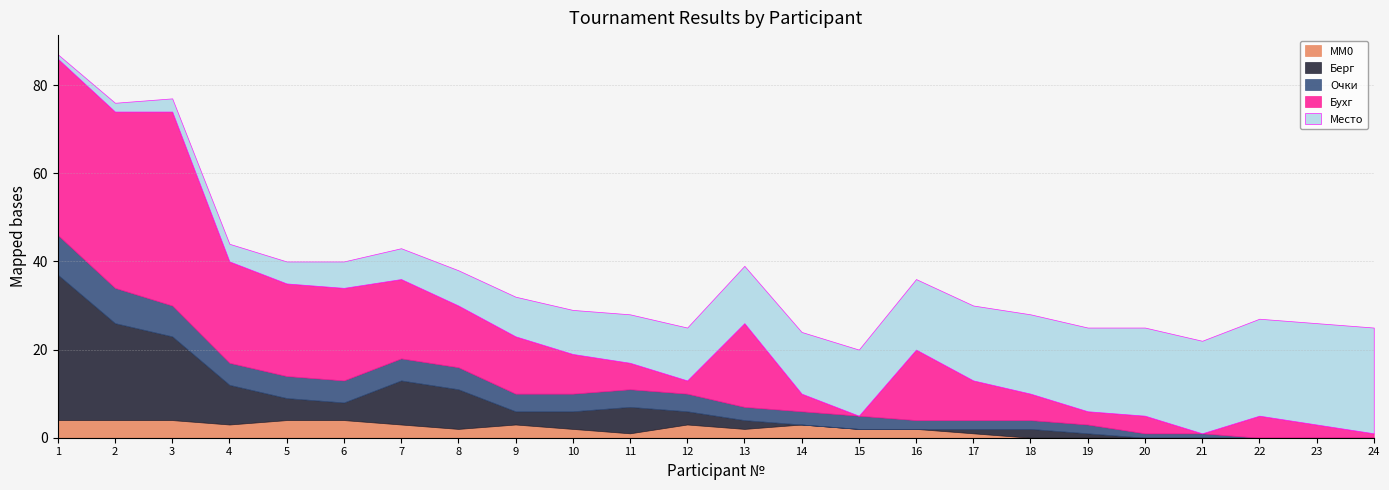

What is the value of the Берг point at the 5th from the left?

5